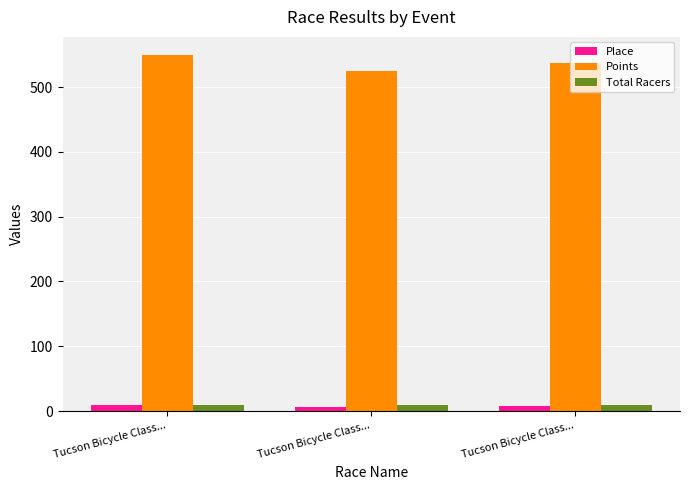

At how many categories does at least one series exceed 361?

3